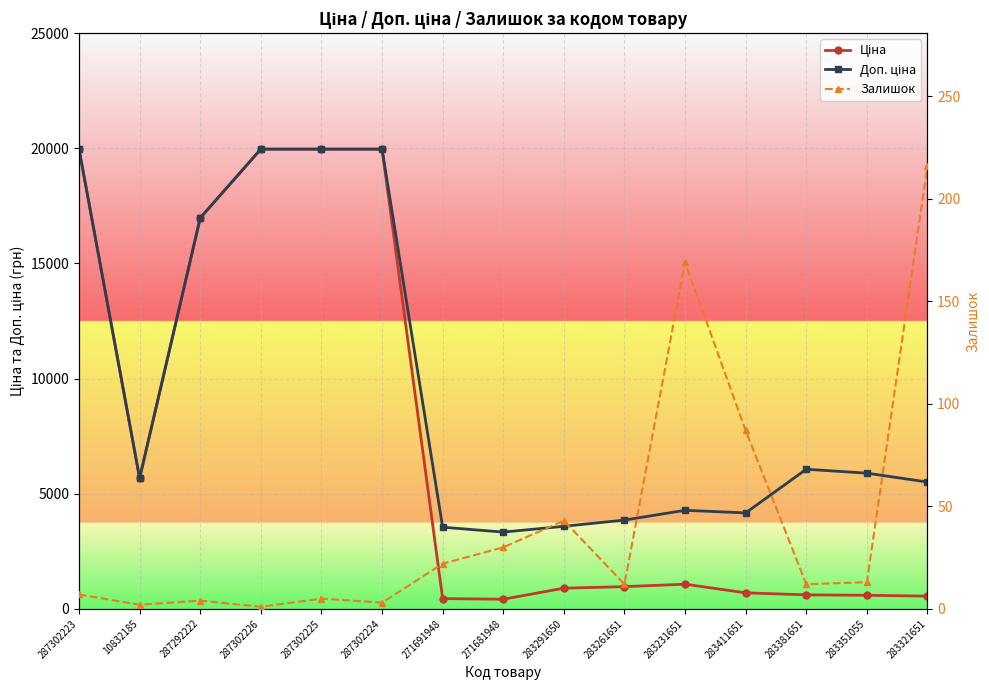

Reading left to right, what are all the values shown in this chart?

Ціна: 287302223=19964.2	10832185=5673.8	287292222=16976.3	287302226=19964.2	287302225=19964.2	287302224=19964.2	271691948=443.1	271681948=416.6	283291650=895.9	283261651=963.5	283231651=1069.8	283411651=694.3	283381651=606.1	283351055=589.2	283321651=550.6
Доп. ціна: 287302223=19964.2	10832185=5673.8	287292222=16976.3	287302226=19964.2	287302225=19964.2	287302224=19964.2	271691948=3545.0	271681948=3332.5	283291650=3583.6	283261651=3854.0	283231651=4279.1	283411651=4165.6	283381651=6061.2	283351055=5892.2	283321651=5505.8
Залишок: 287302223=7.0	10832185=2.0	287292222=4.0	287302226=1.0	287302225=5.0	287302224=3.0	271691948=22.0	271681948=30.0	283291650=43.0	283261651=12.0	283231651=169.0	283411651=87.0	283381651=12.0	283351055=13.0	283321651=216.0